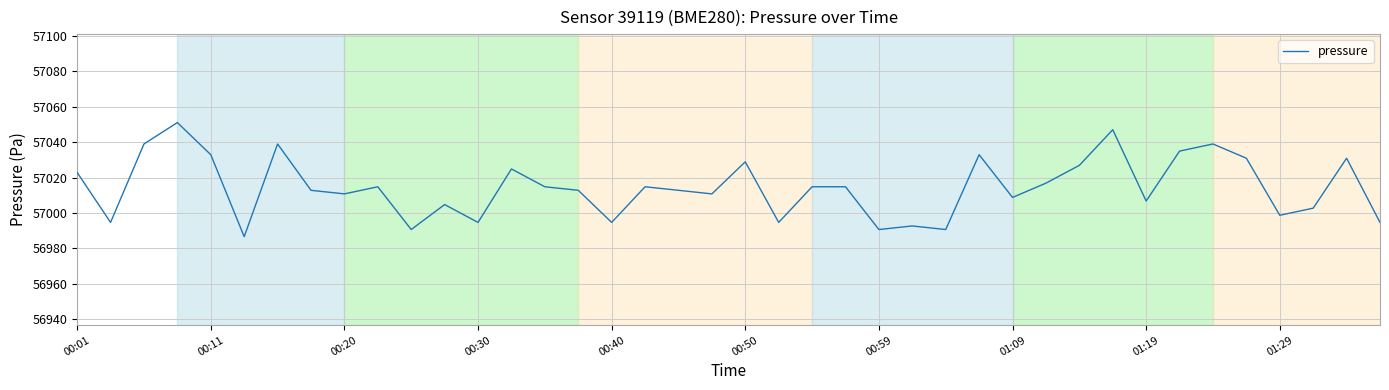

Reading left to right, what are all the values shown in this chart?

57022.9	56994.7	57039.0	57051.1	57033.0	56986.6	57039.0	57012.8	57010.8	57014.8	56990.7	57004.8	56994.7	57024.9	57014.8	57012.8	56994.7	57014.8	57012.8	57010.8	57028.9	56994.7	57014.8	57014.8	56990.7	56992.7	56990.7	57033.0	57008.8	57016.9	57026.9	57047.1	57006.8	57035.0	57039.0	57031.0	56998.7	57002.8	57031.0	56994.7